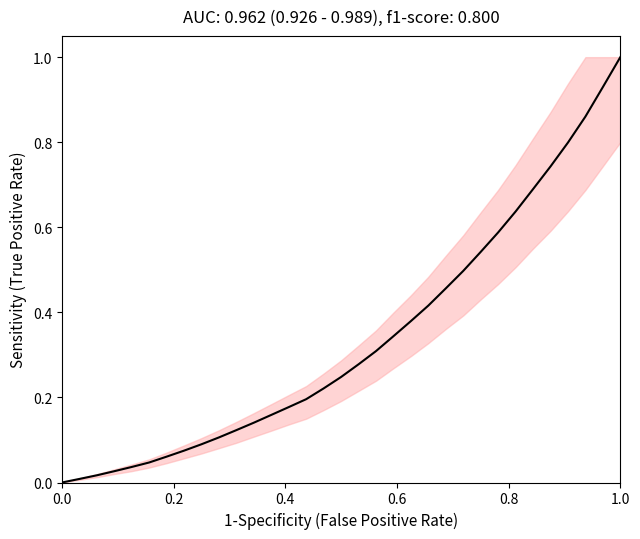

Does the chart display data point markers on the line(s)?

No